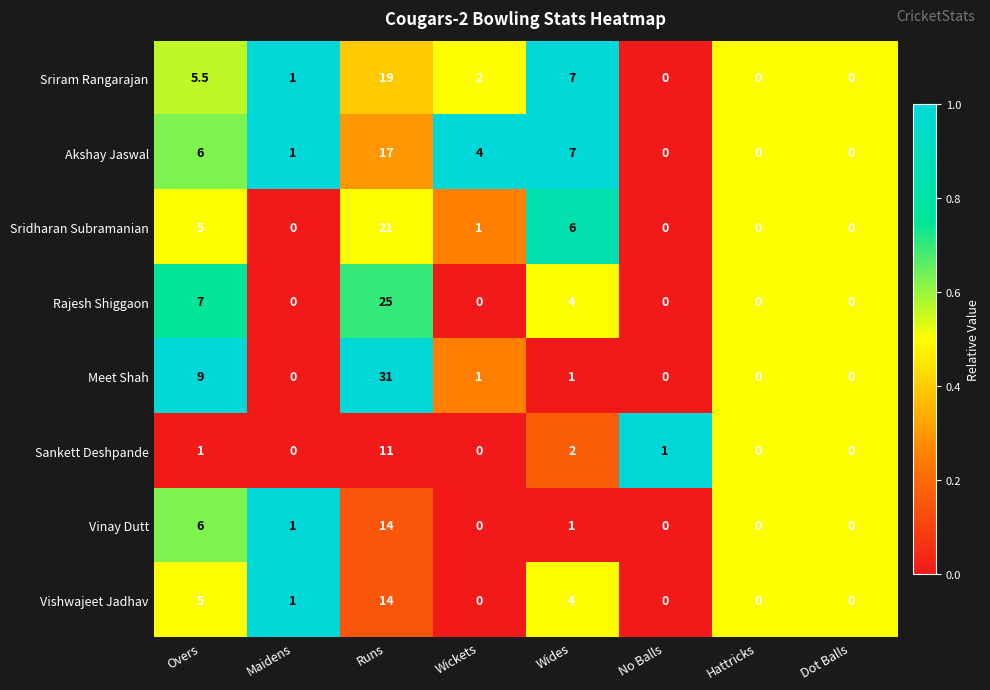

At which label does Rajesh Shiggaon reach its peak?

Runs